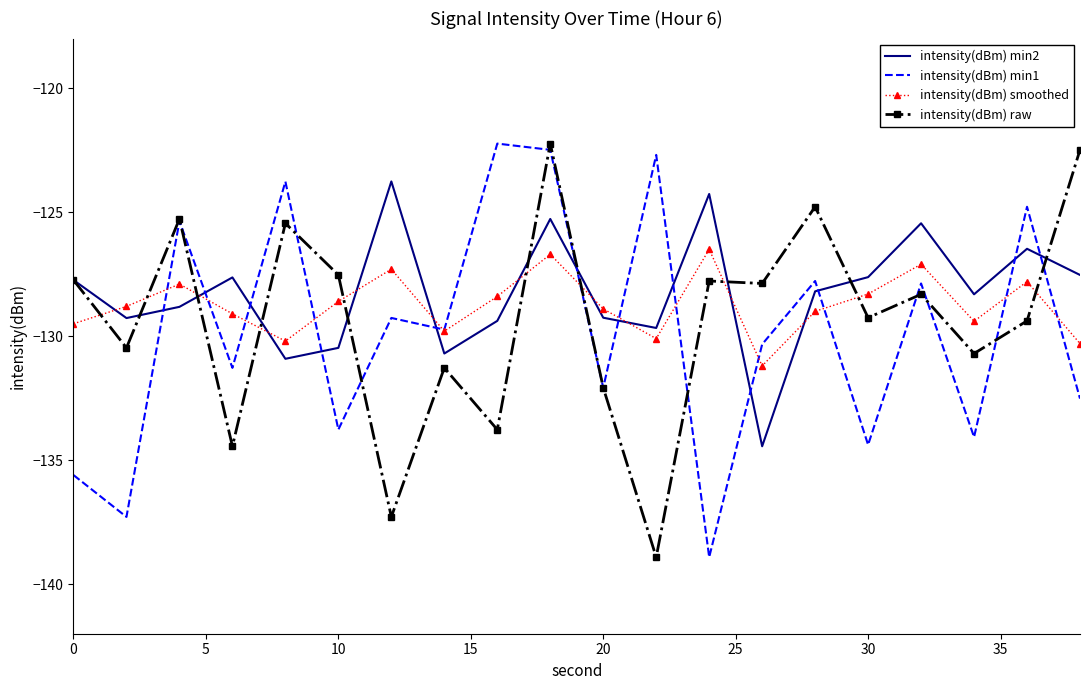

What is the maximum value shown in the chart?

-122.2